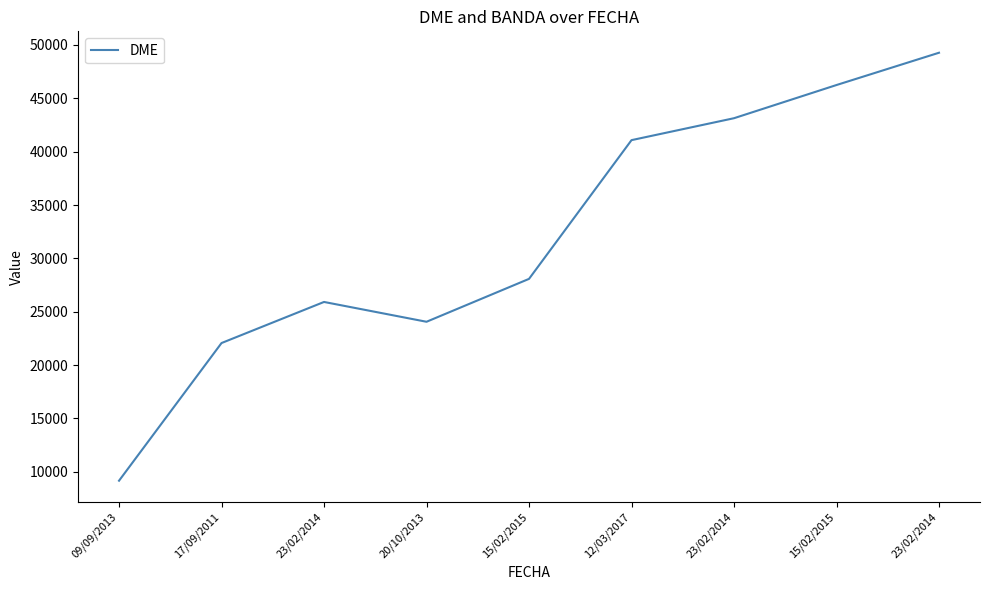

The chart shows a value of 15114 at 20/10/2013. True or false?

False